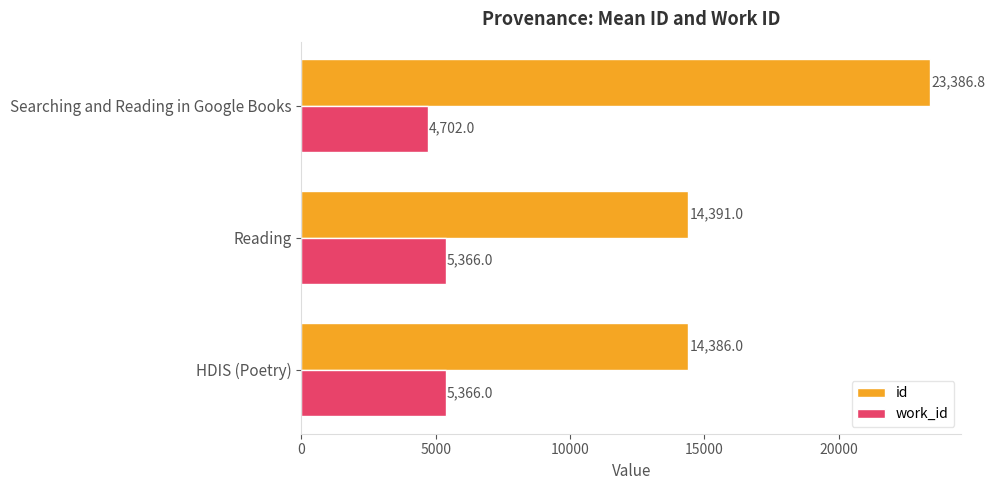

At Searching and Reading in Google Books, list the series in order from largest to smallest.

id, work_id